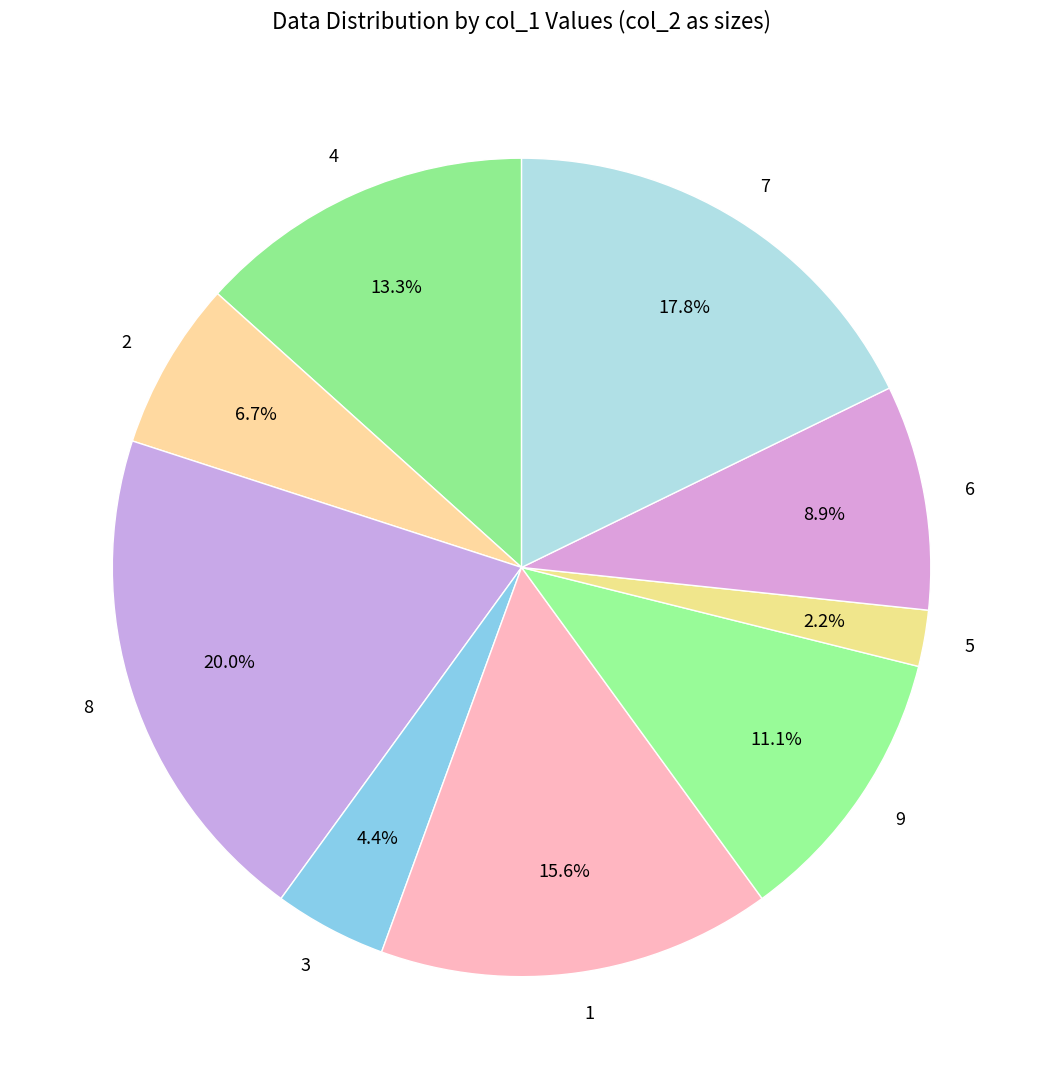

Combined, do 6 and 8 account for over 50%?

No